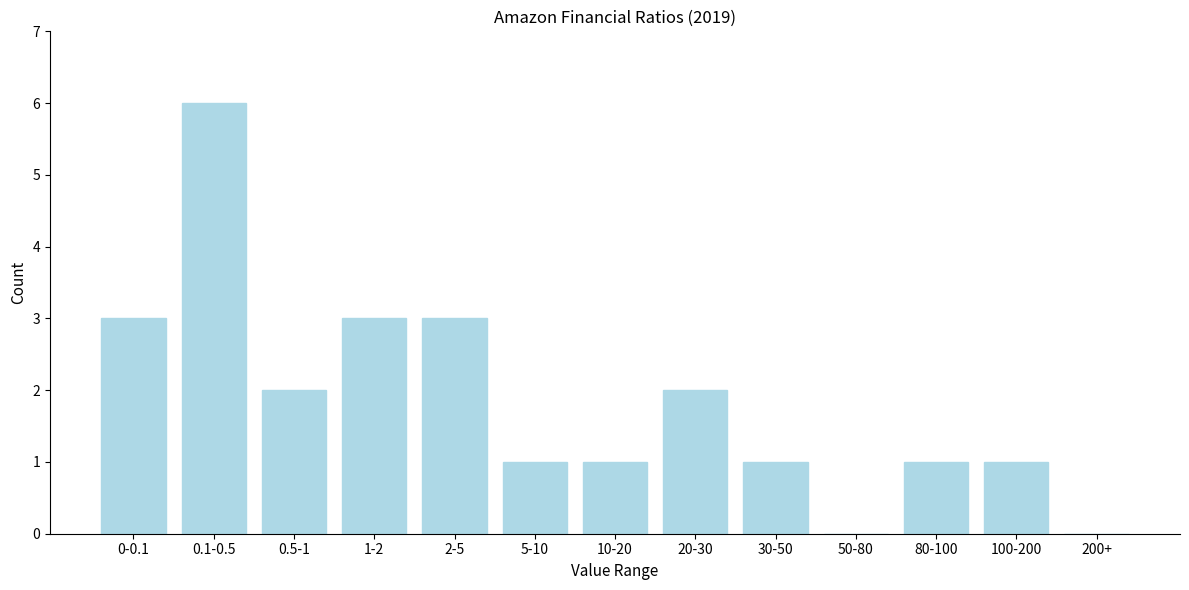

Reading left to right, extract all data points from this chart.

0-0.1=3	0.1-0.5=6	0.5-1=2	1-2=3	2-5=3	5-10=1	10-20=1	20-30=2	30-50=1	50-80=0	80-100=1	100-200=1	200+=0